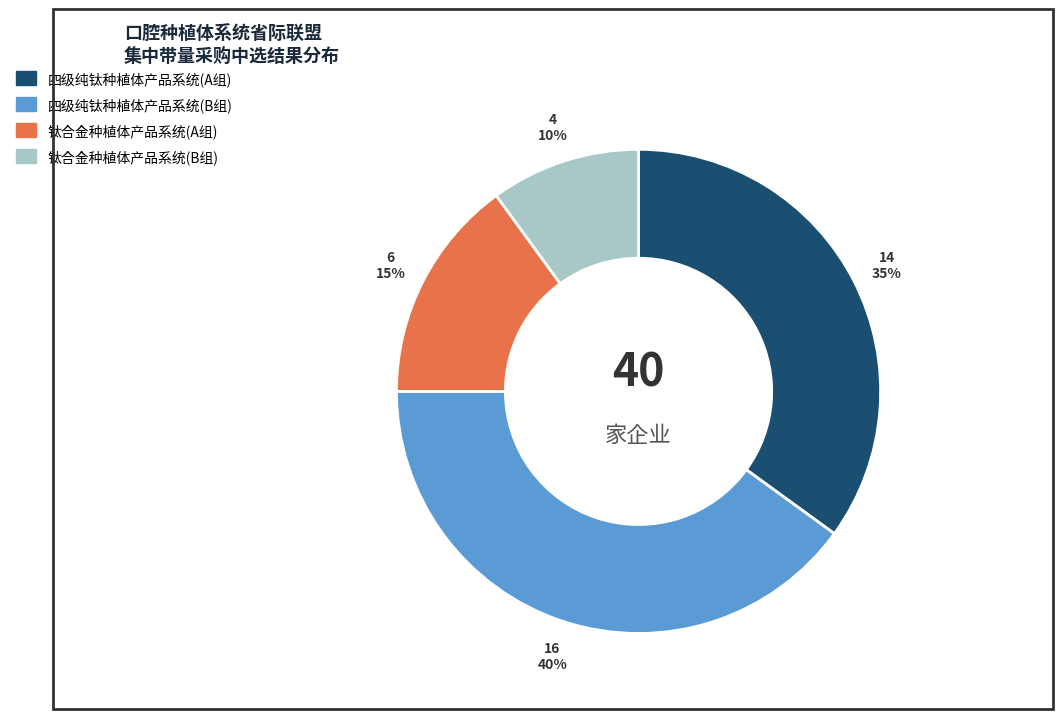

What is the ratio of the value at 四级纯钛种植体产品系统(A组) to the value at 钛合金种植体产品系统(B组)?

3.5